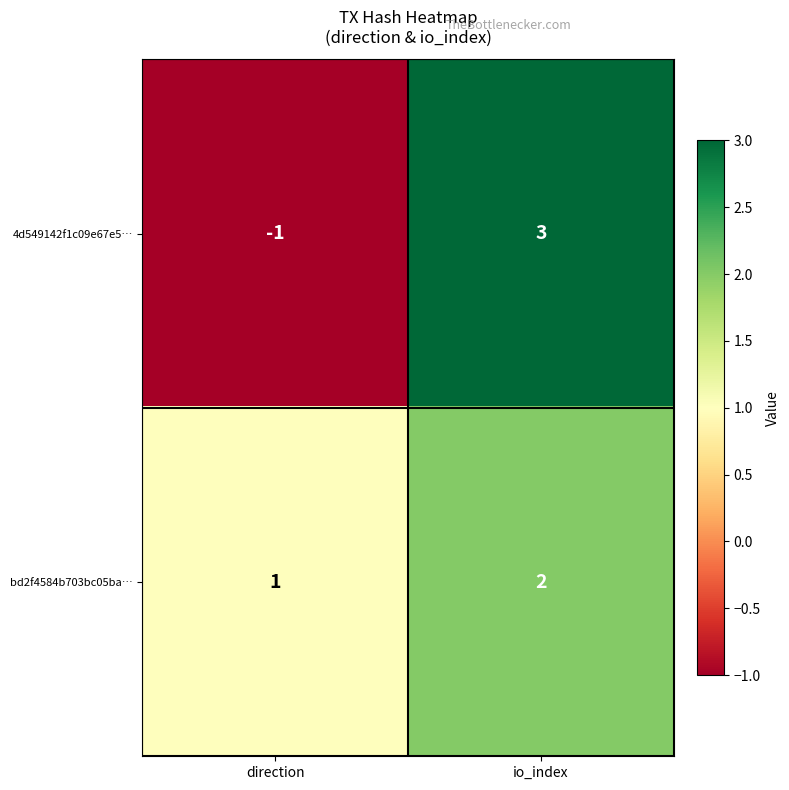

At which label does bd2f4584b703bc05ba… reach its peak?

io_index